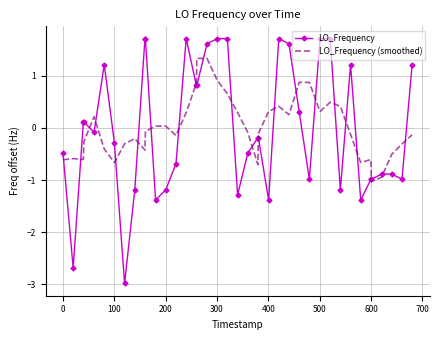

What is the maximum value for LO_Frequency?

1.7